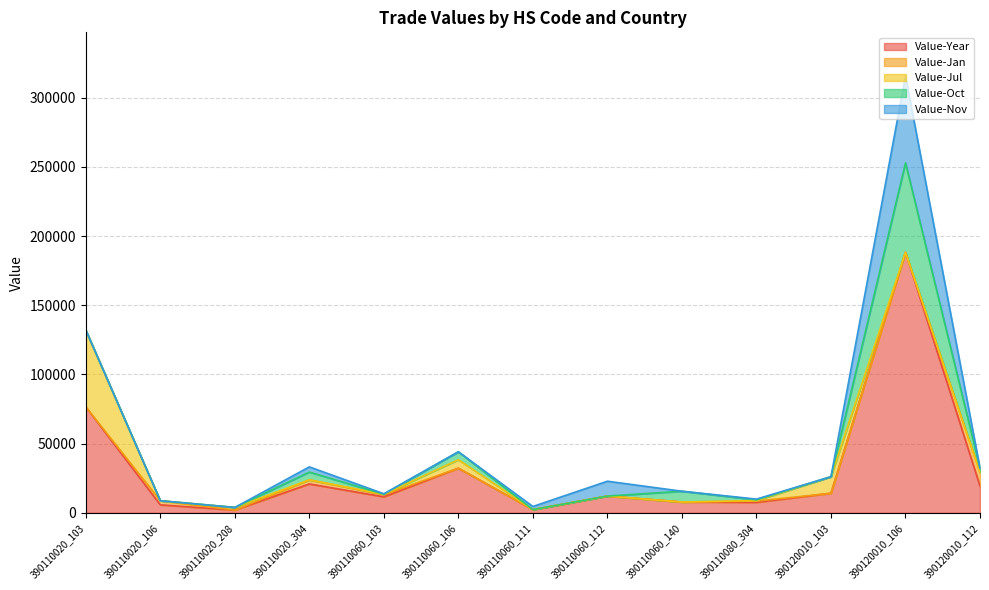

What are all the series names shown in the legend?

Value-Year, Value-Jan, Value-Jul, Value-Oct, Value-Nov